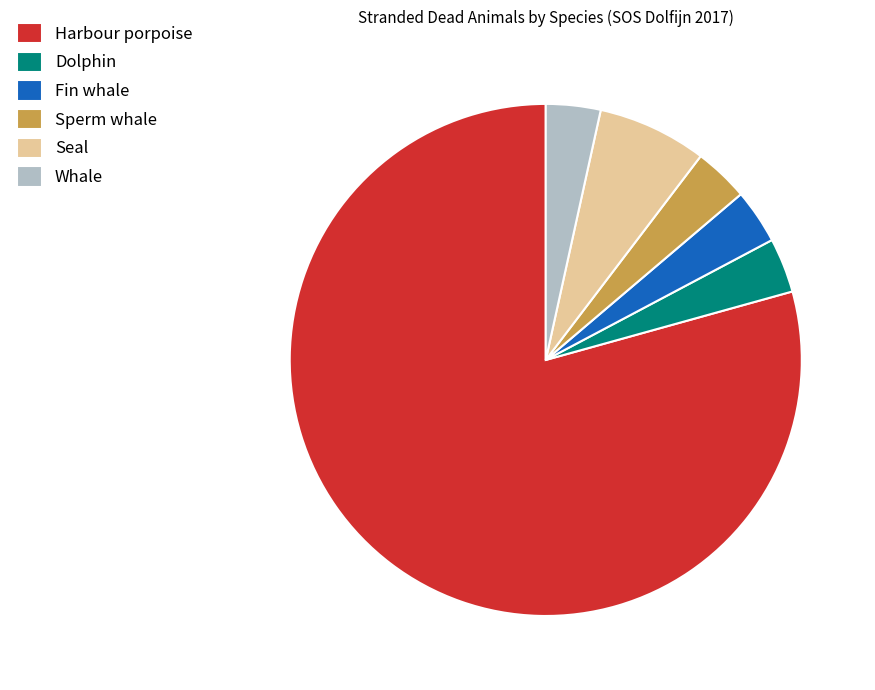

Which category has the biggest portion of the pie?

Harbour porpoise